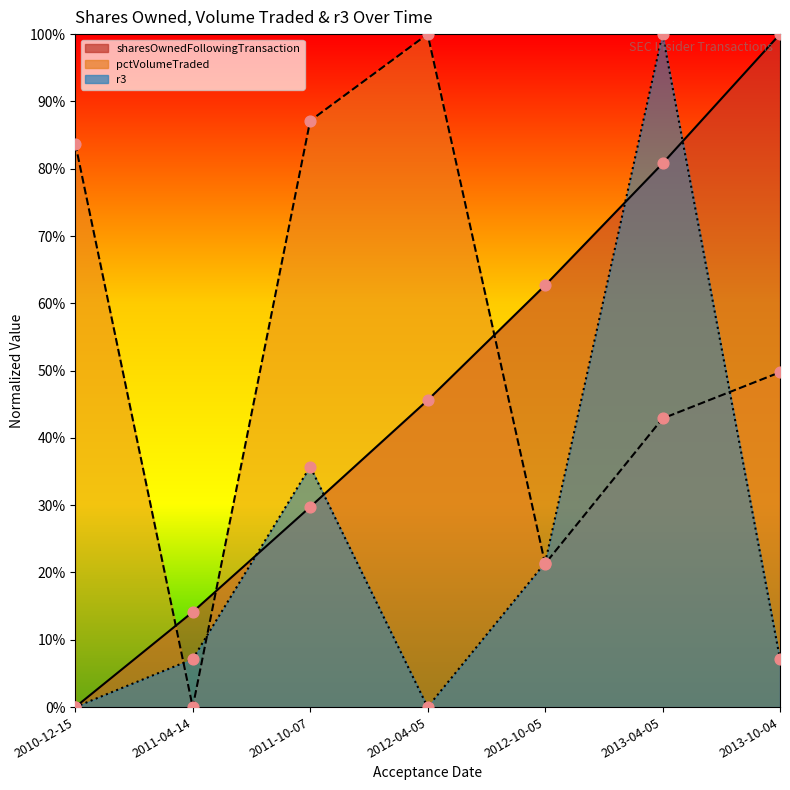

What is the total value across all series at 2010-12-15?

83.7